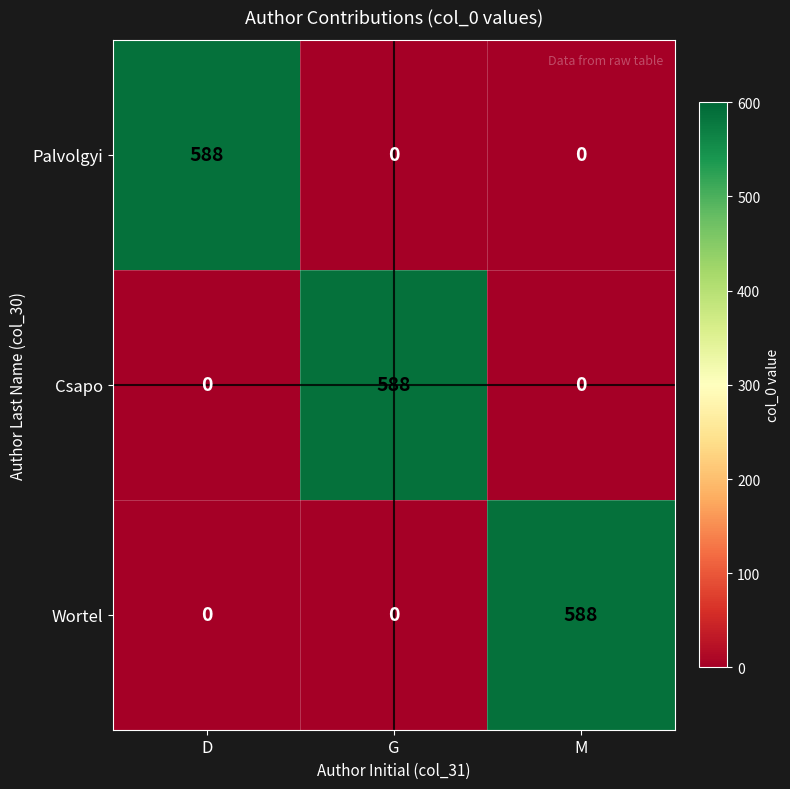

What is the difference between the highest and lowest values at D?

588